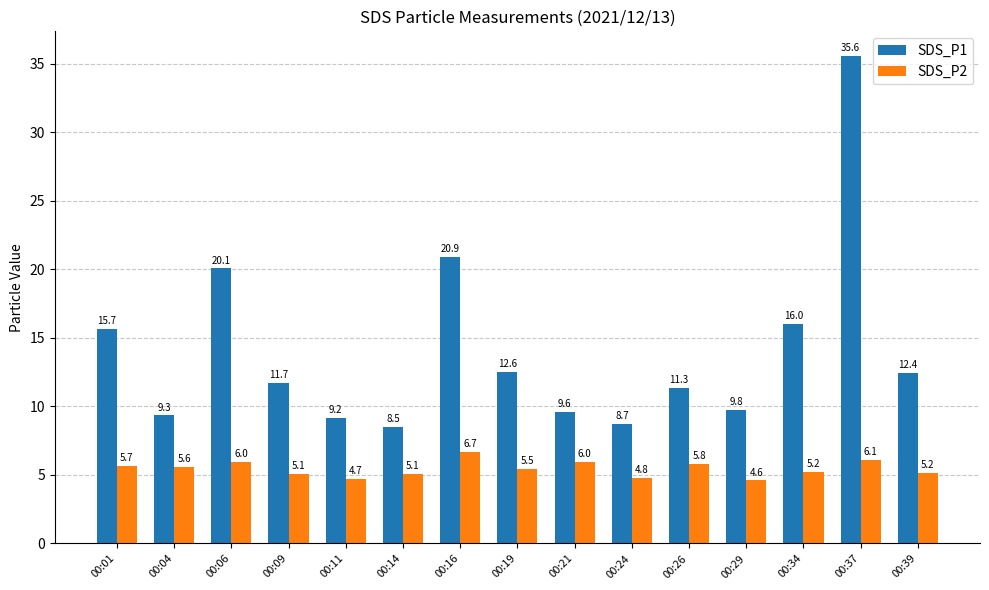

Which series has the widest spread of values?

SDS_P1